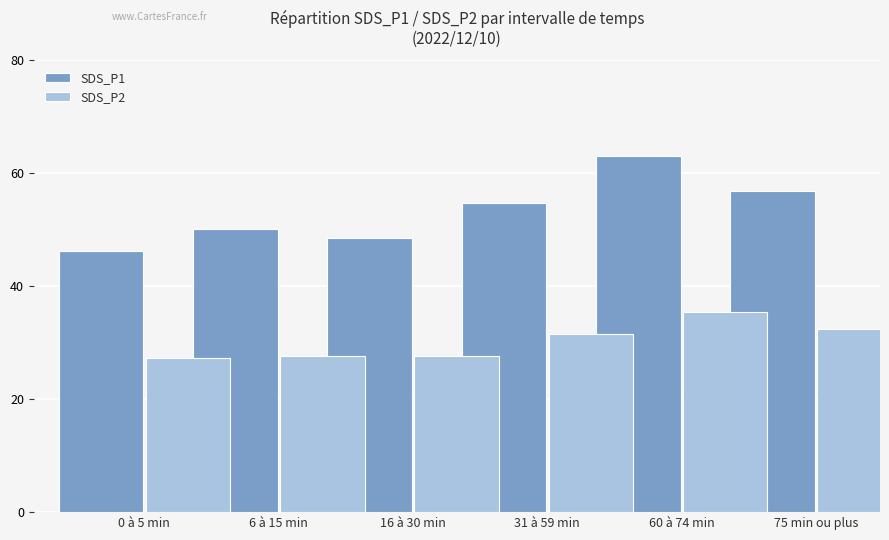

What are all the series names shown in the legend?

SDS_P1, SDS_P2